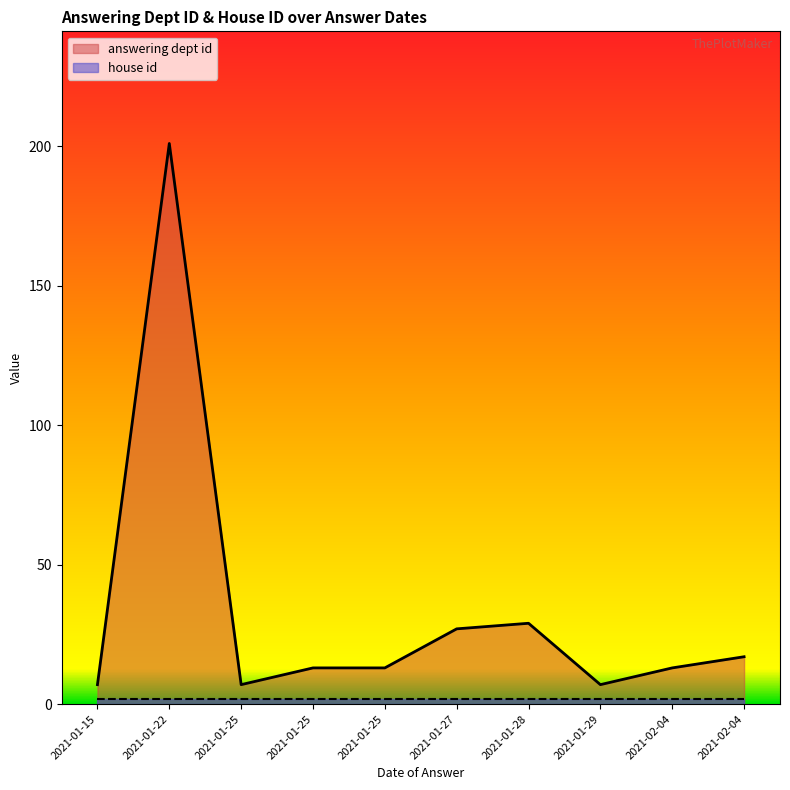

Which series has the widest spread of values?

answering dept id